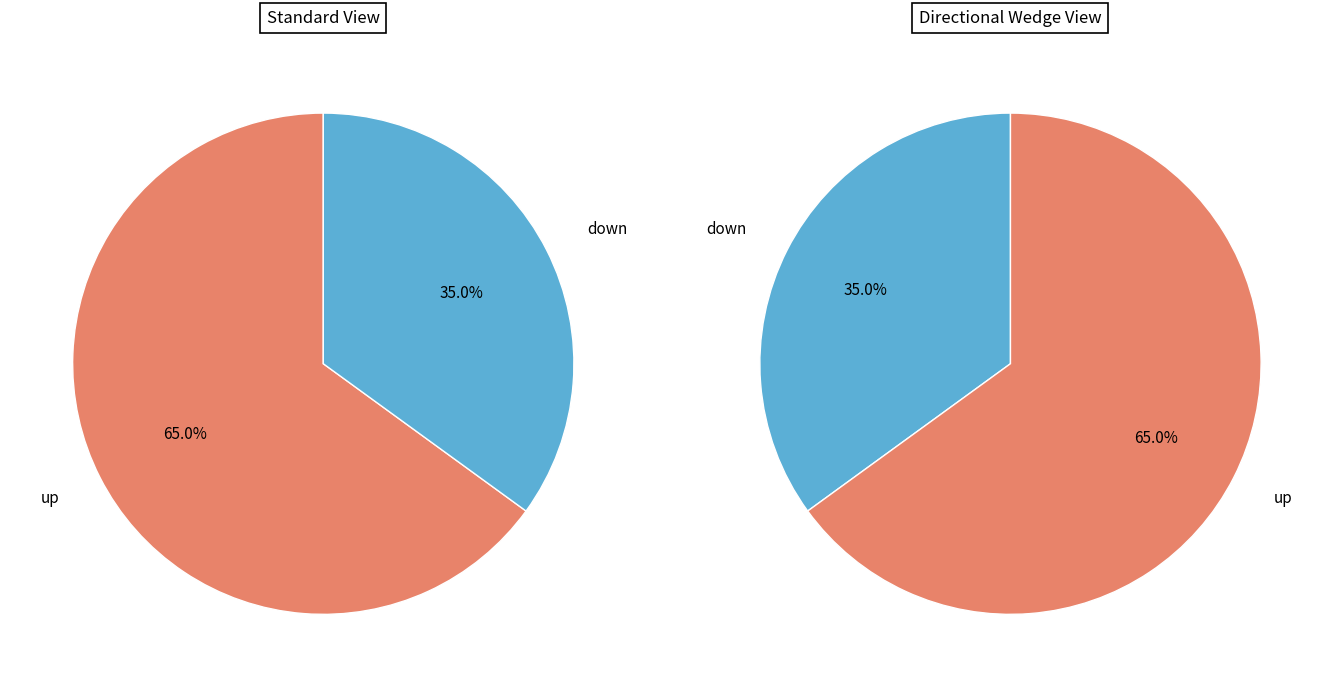

How much of the chart is everything except up?

35.0%